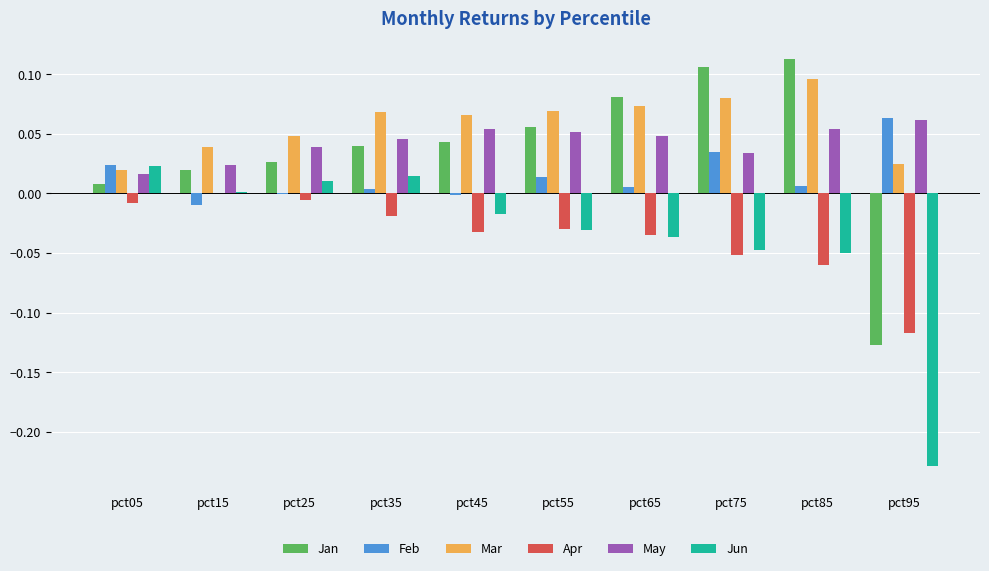

Which series has the largest total across all categories?

Mar